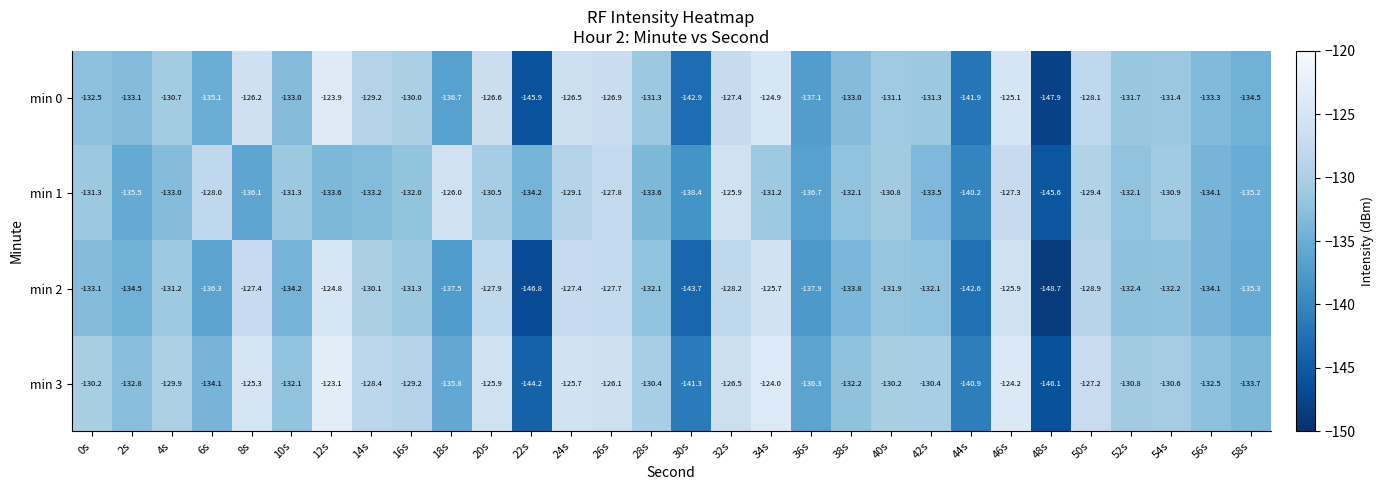

What is the minimum value shown in the chart?

-148.7